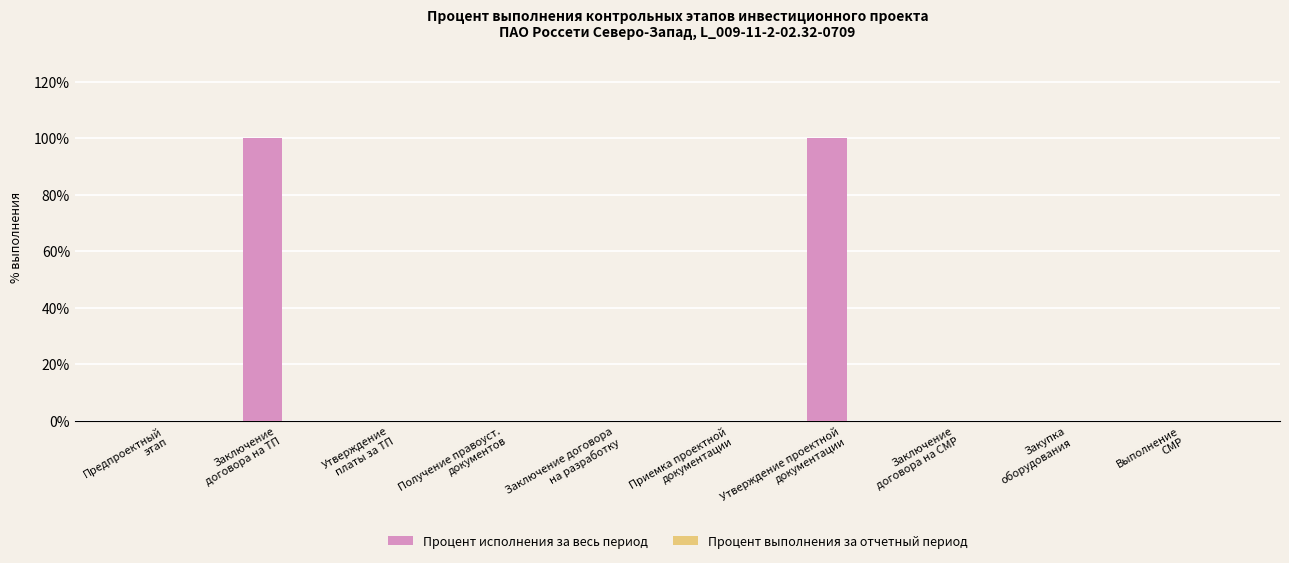

What is the maximum value shown in the chart?

100